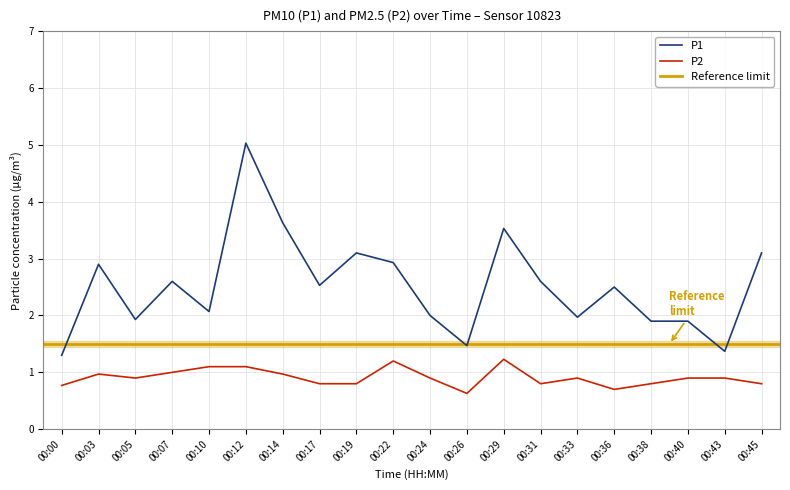

Which series has the largest total across all categories?

P1